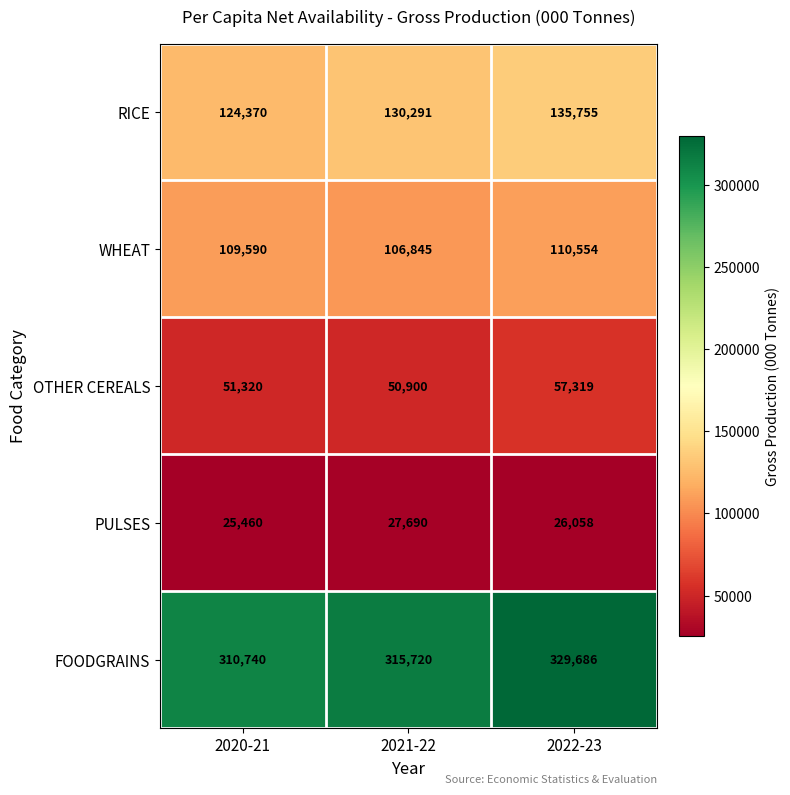

Which series has the largest total across all categories?

FOODGRAINS